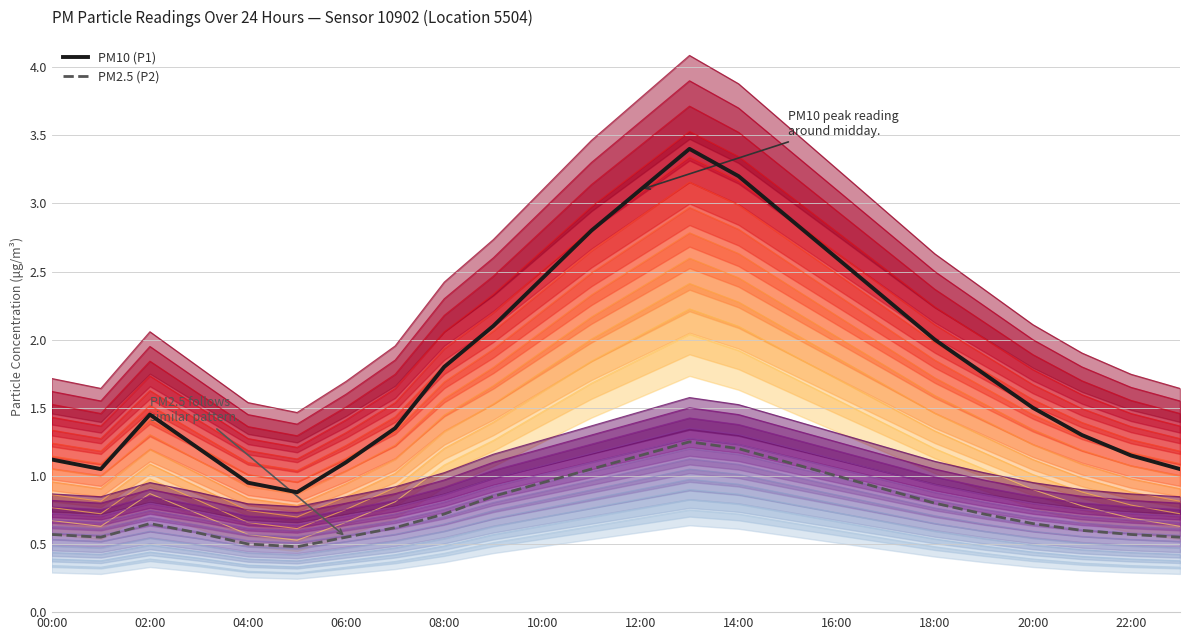

Is it true that PM2.5 (P2) equals 1.7 at 22:00?

False